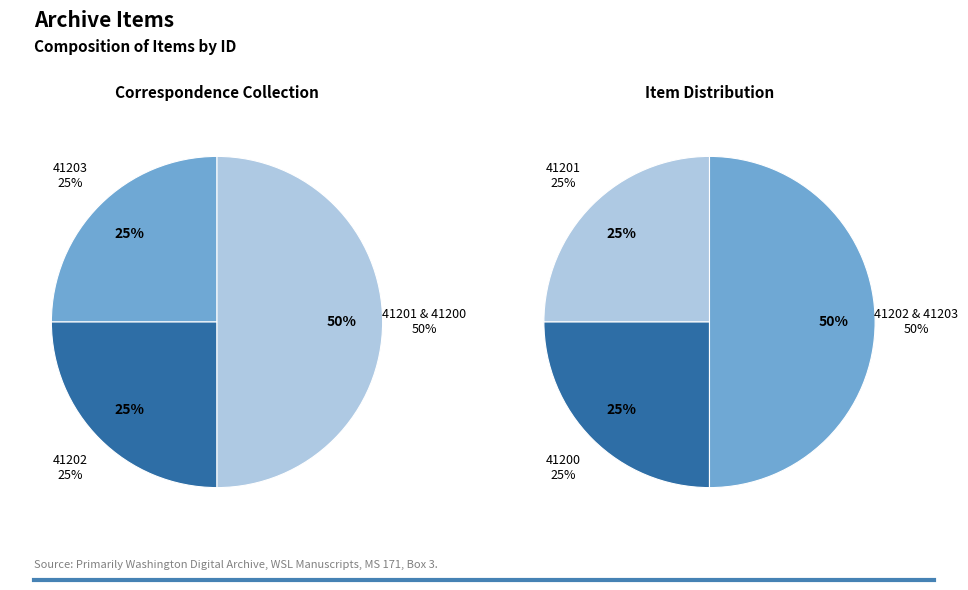

The 41203 slice represents 25% of the pie. True or false?

True